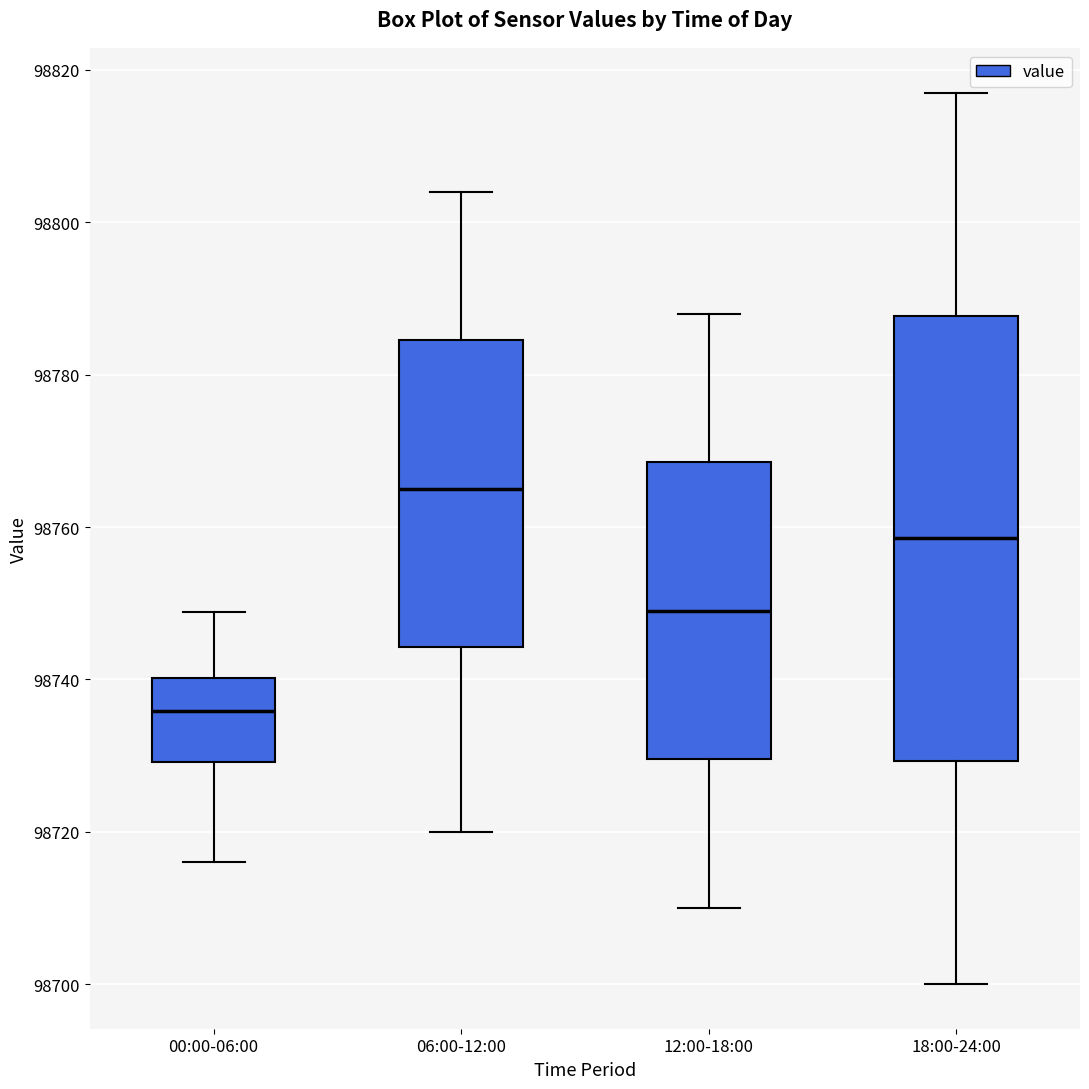

Where is the lower edge of the box for 12:00-18:00 on the y-axis? The values are not printed on the chart, so give them approximately, as read against the axis.

98730